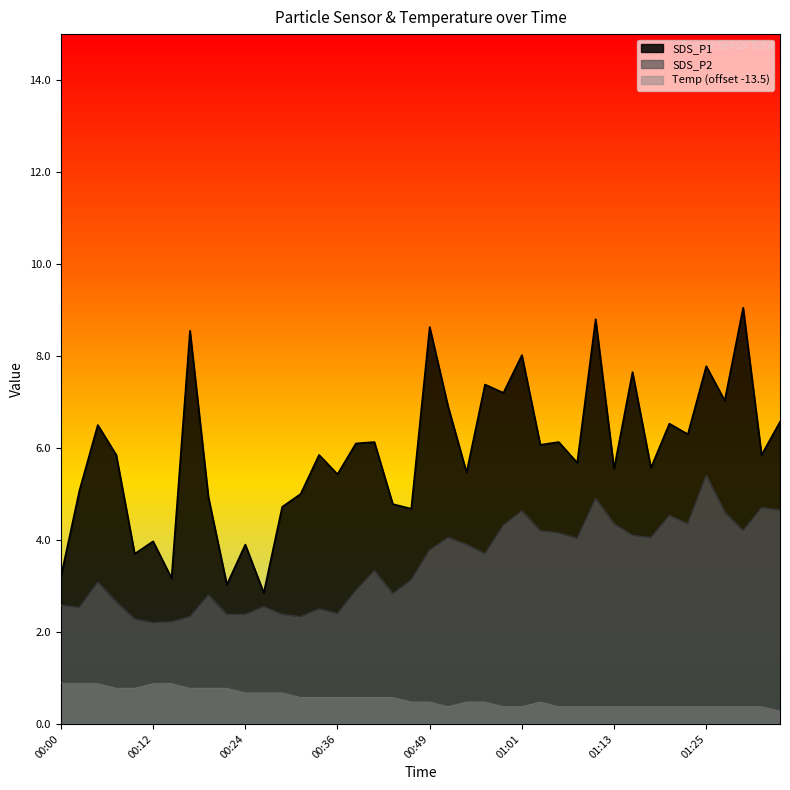

True or false: SDS_P2 and SDS_P1 intersect in this chart.

False